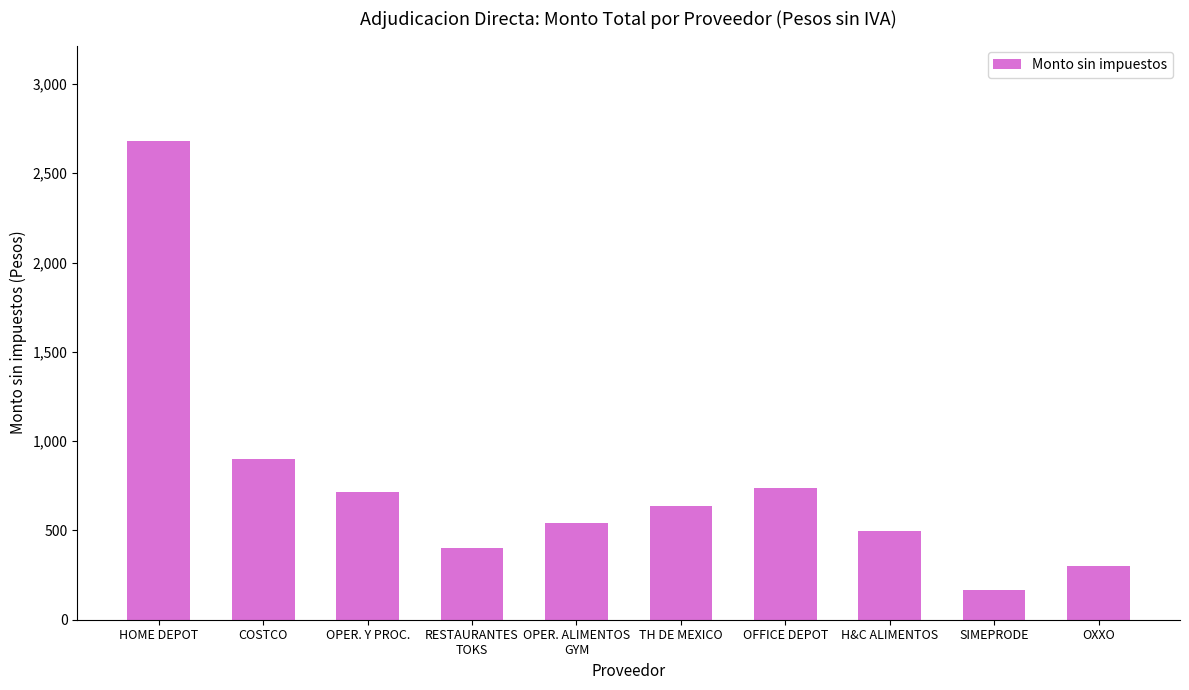

What is the difference between the maximum and minimum values?

2511.2